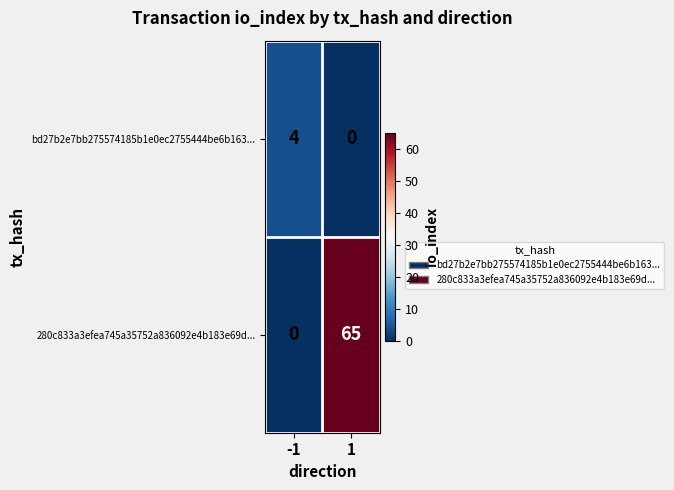

Is it true that 280c833a3efea745a35752a836092e4b183e69d... equals 65 at 1?

True